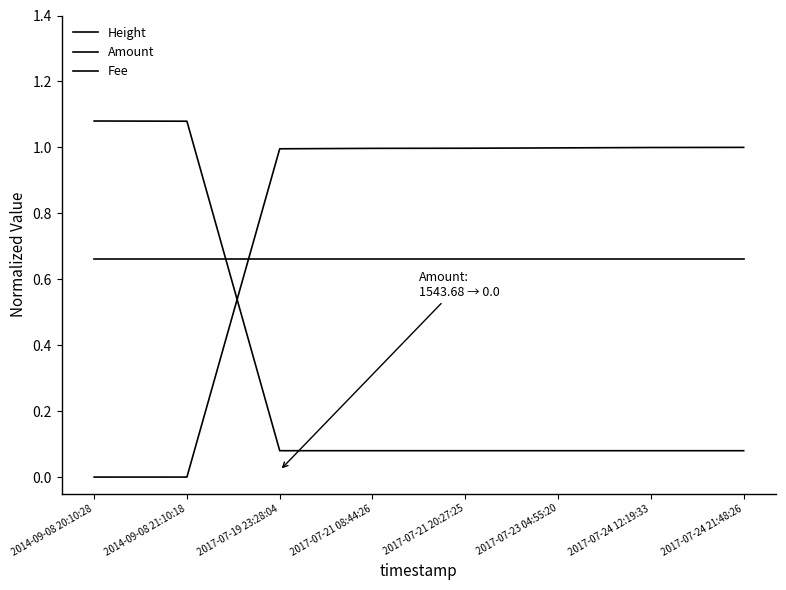

How many lines are shown in the chart?

3